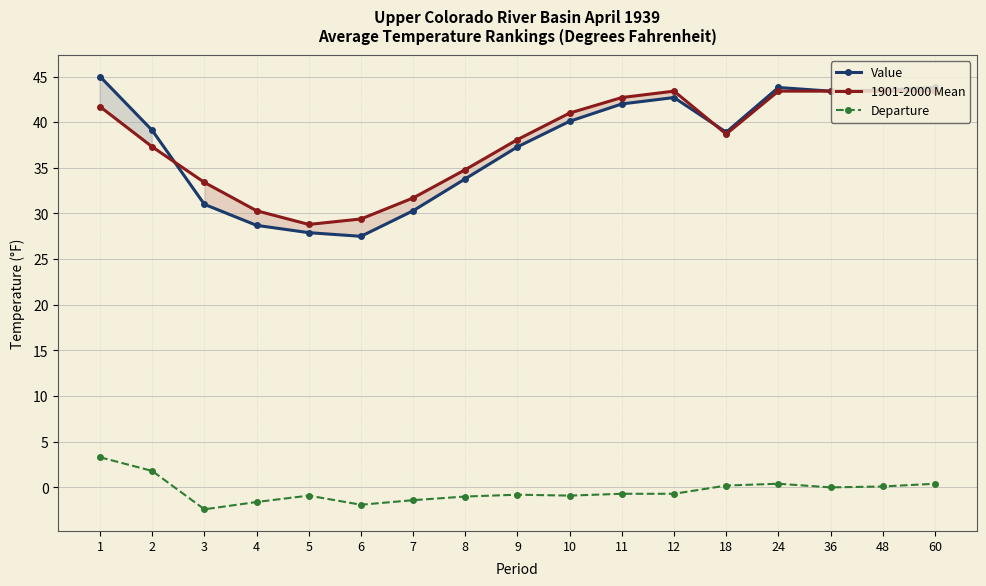

How many data points in Value are above 39?

9